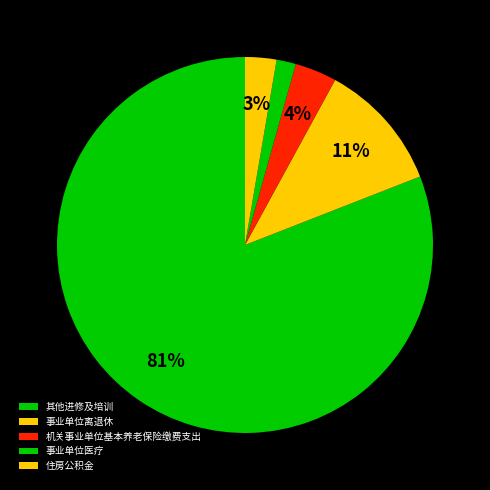

Is it true that 其他进修及培训 is 67% of the pie?

False